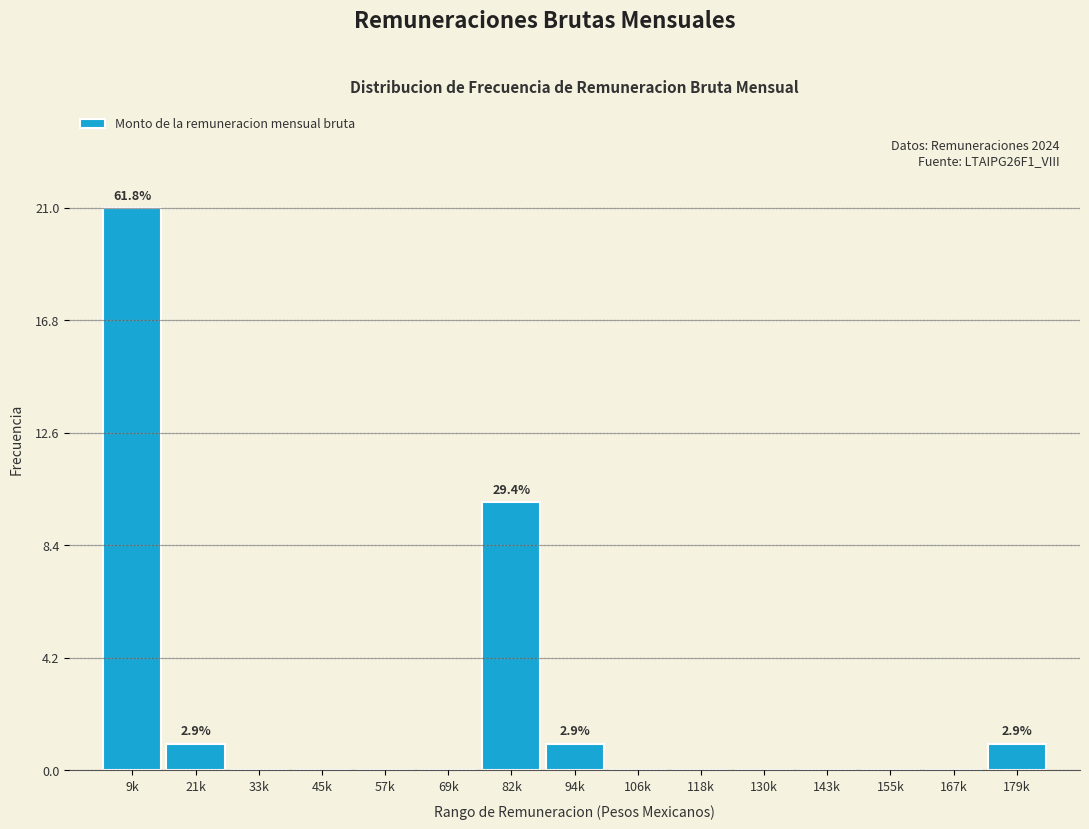

Reading left to right, what are all the values shown in this chart?

9k=21	21k=1	33k=0	45k=0	57k=0	69k=0	82k=10	94k=1	106k=0	118k=0	130k=0	143k=0	155k=0	167k=0	179k=1